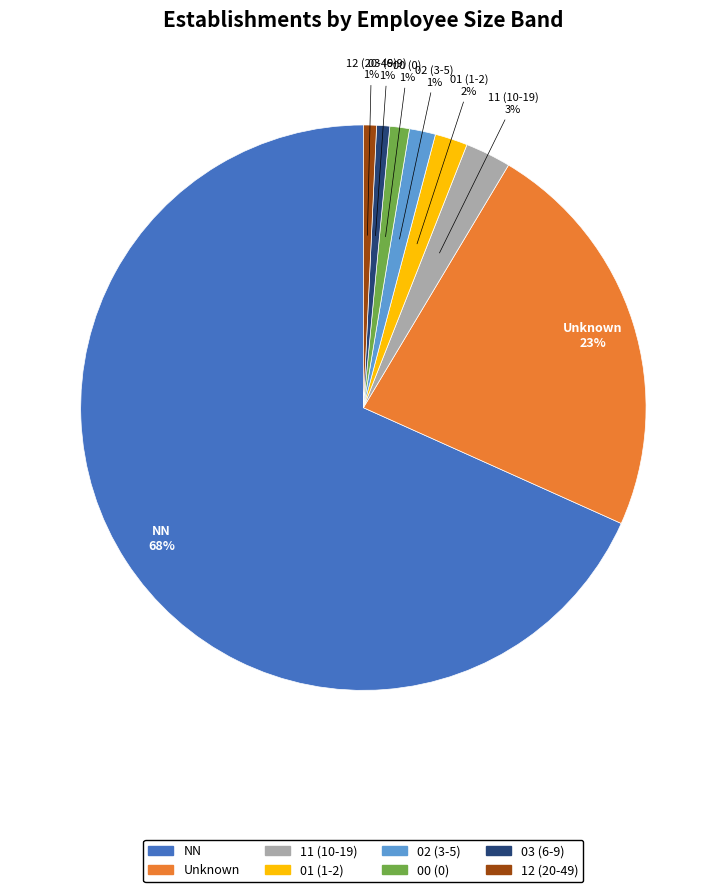

To the nearest percent, what is the average slice percentage?

12%